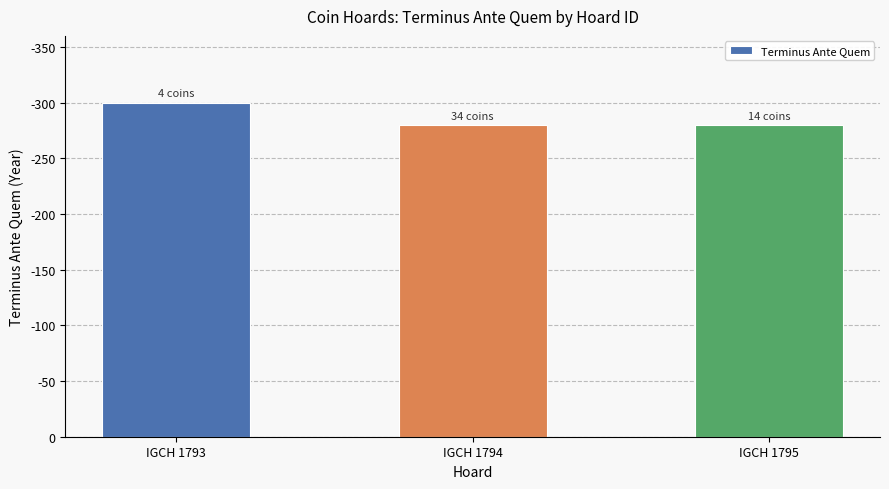

Does the chart contain any negative values?

No